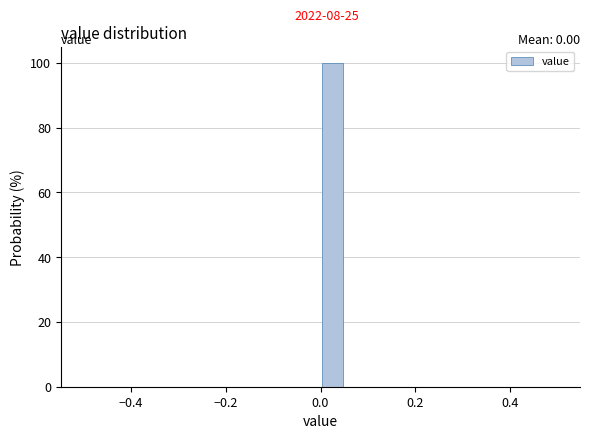

Read against the x-axis, roughly where is the centre of the tallest bar?

0.02